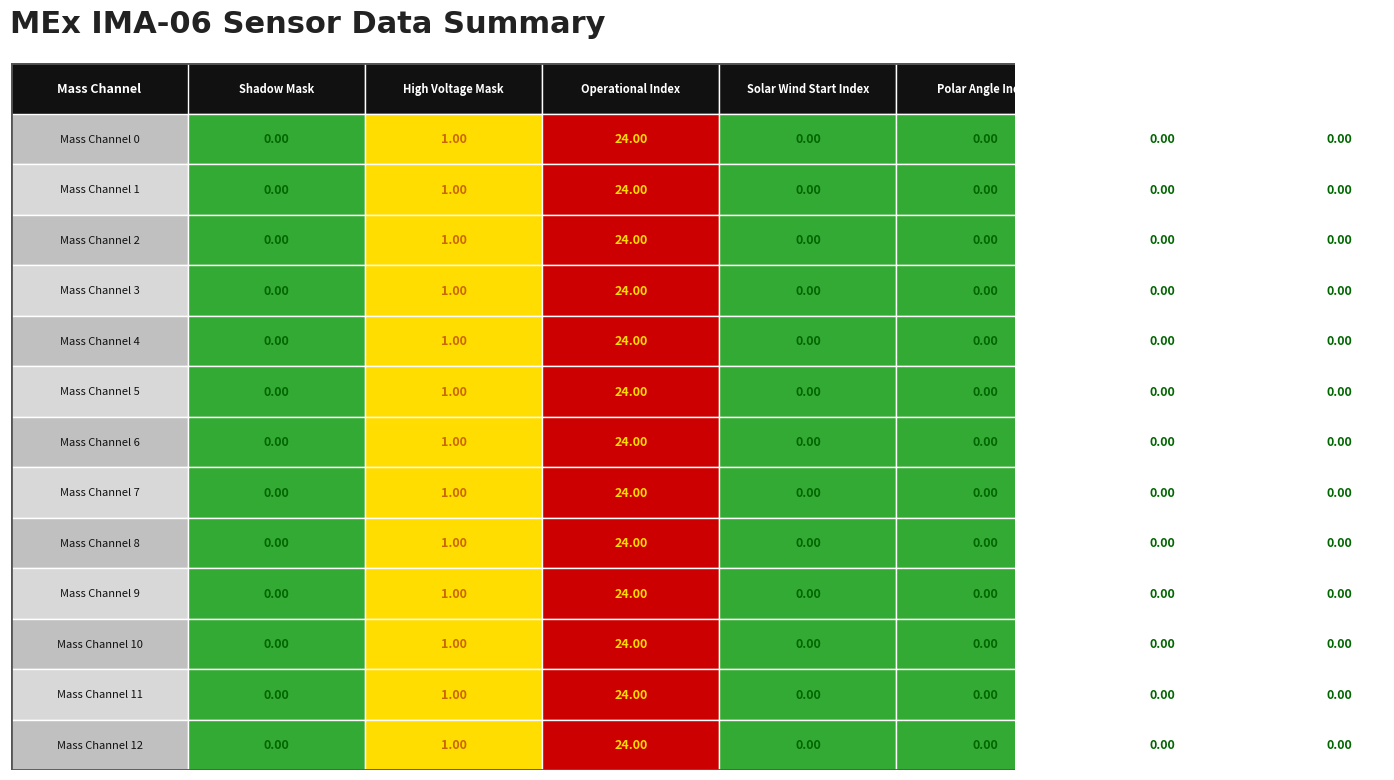

Reading left to right, transcribe all the data shown in this chart.

Mass Channel 0: 0	1	24	0	0	0	0
Mass Channel 1: 0	1	24	0	0	0	0
Mass Channel 2: 0	1	24	0	0	0	0
Mass Channel 3: 0	1	24	0	0	0	0
Mass Channel 4: 0	1	24	0	0	0	0
Mass Channel 5: 0	1	24	0	0	0	0
Mass Channel 6: 0	1	24	0	0	0	0
Mass Channel 7: 0	1	24	0	0	0	0
Mass Channel 8: 0	1	24	0	0	0	0
Mass Channel 9: 0	1	24	0	0	0	0
Mass Channel 10: 0	1	24	0	0	0	0
Mass Channel 11: 0	1	24	0	0	0	0
Mass Channel 12: 0	1	24	0	0	0	0